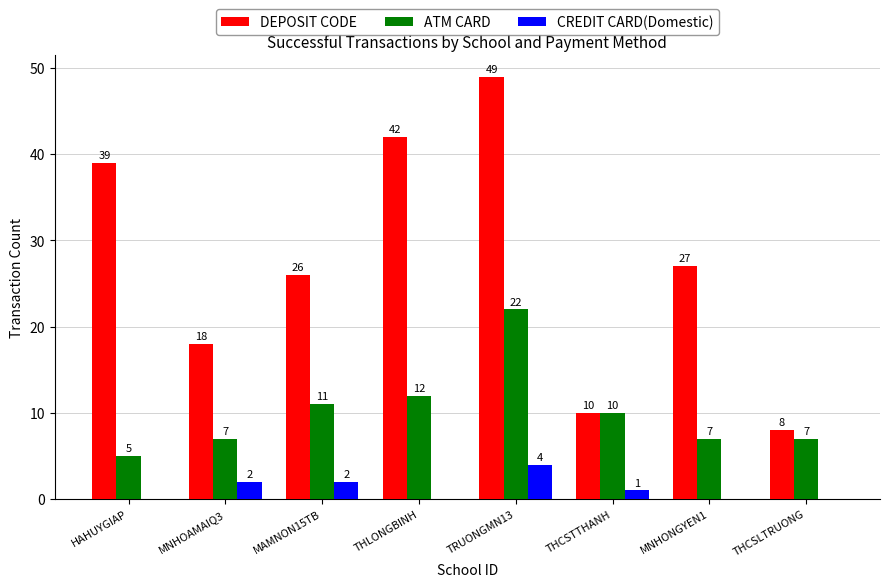

Does the chart contain stacked bars?

No